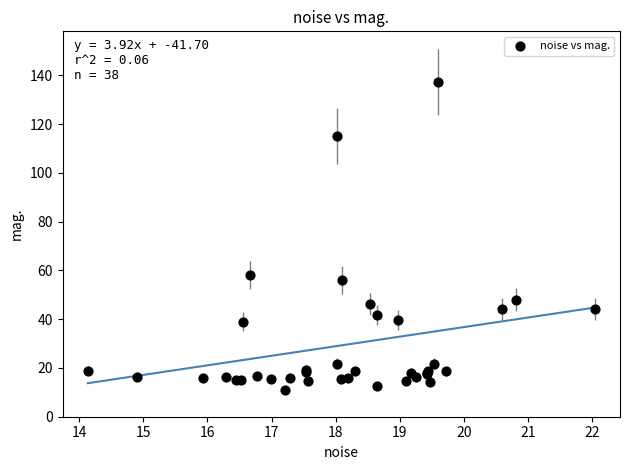

What Y value in the scatter plot is closest to 74?

58.1